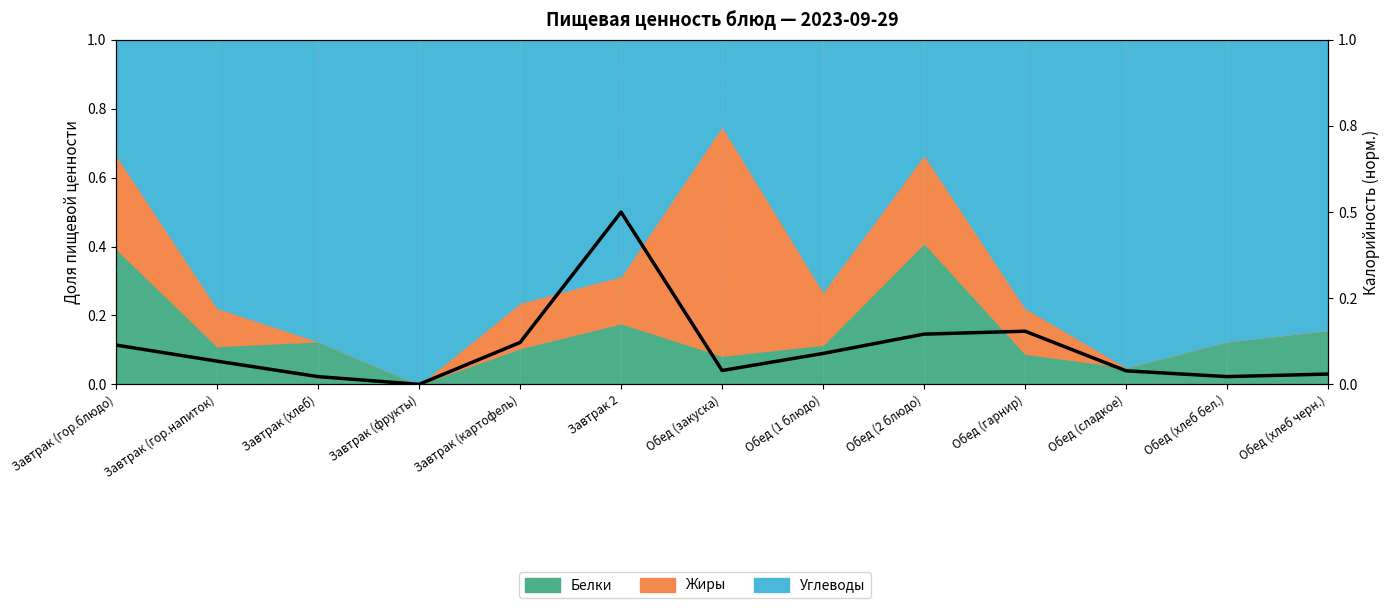

What is the difference between the maximum and minimum values?

1.0